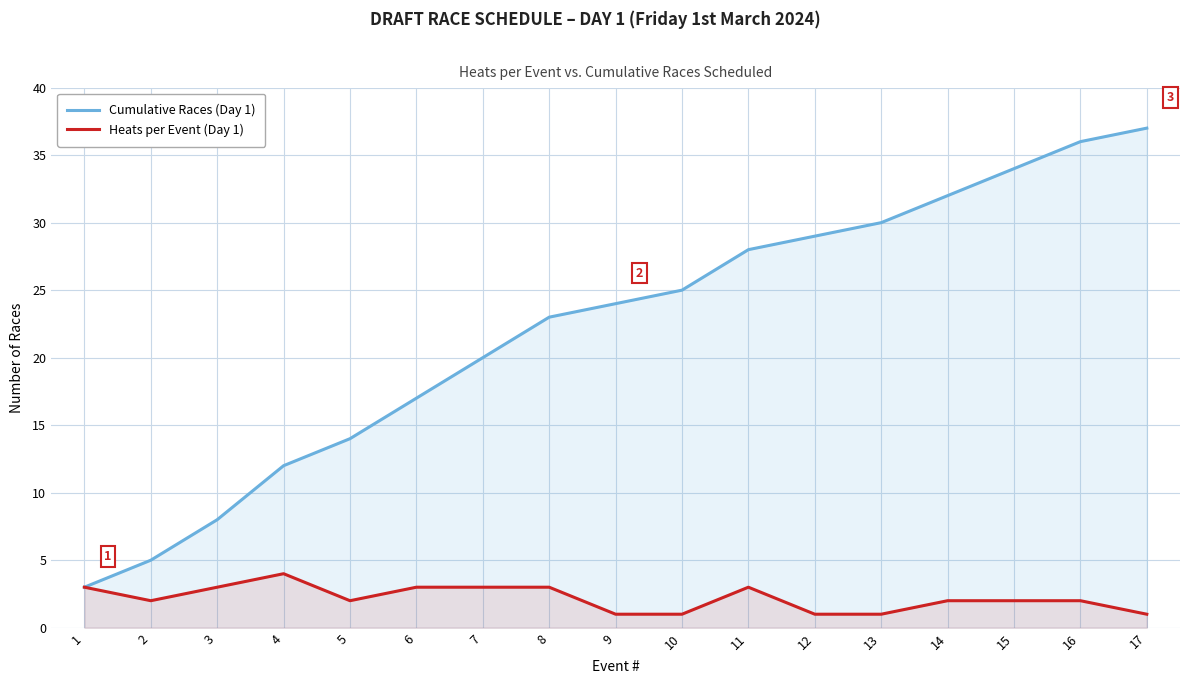

True or false: Heats per Event (Day 1) and Cumulative Races (Day 1) intersect in this chart.

False